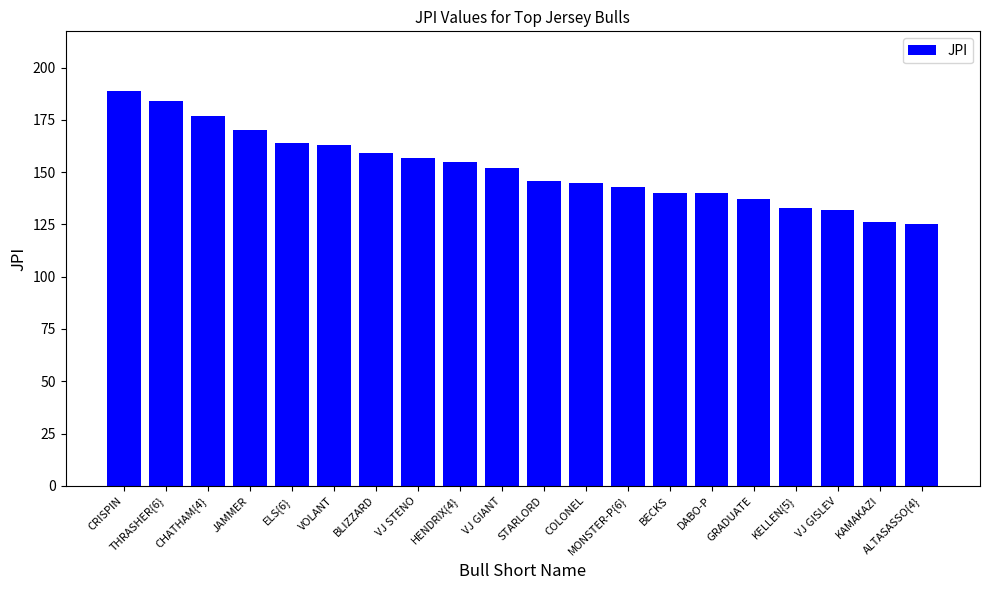

The value at COLONEL is 145. True or false?

True